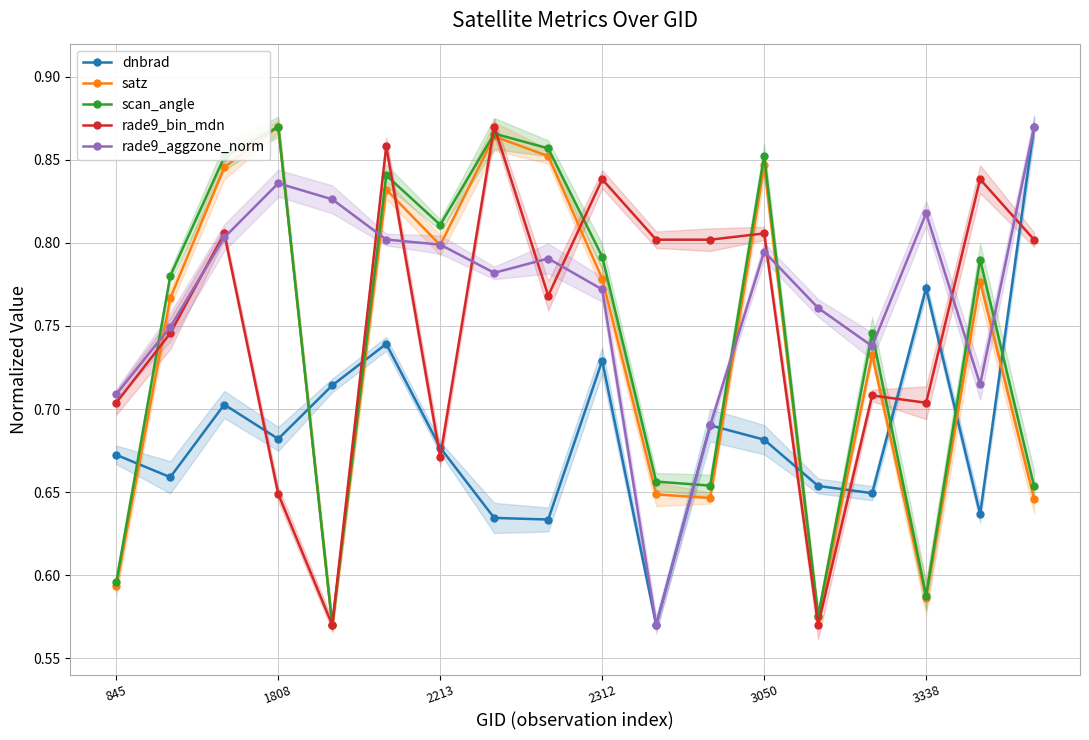

True or false: scan_angle has more than 1 interior local peaks.

True